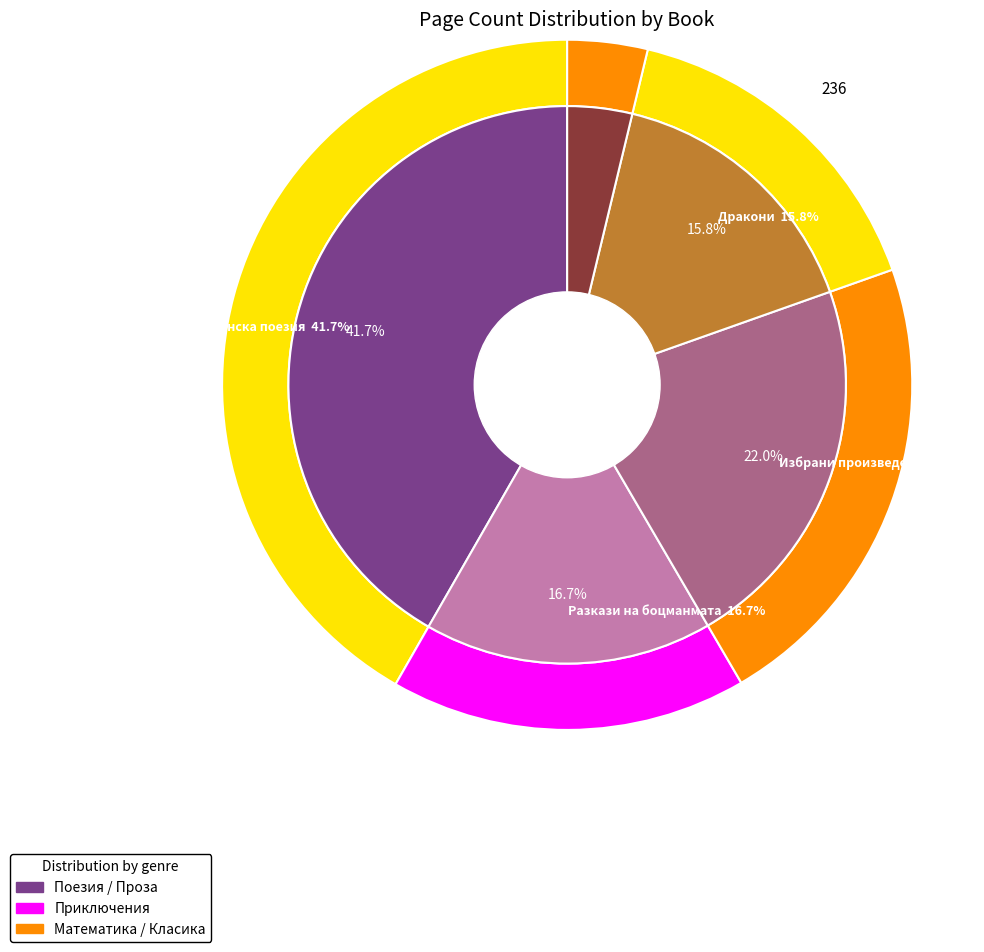

The Въпросителните на триъгълника ABC (480) slice represents 4% of the pie. True or false?

True